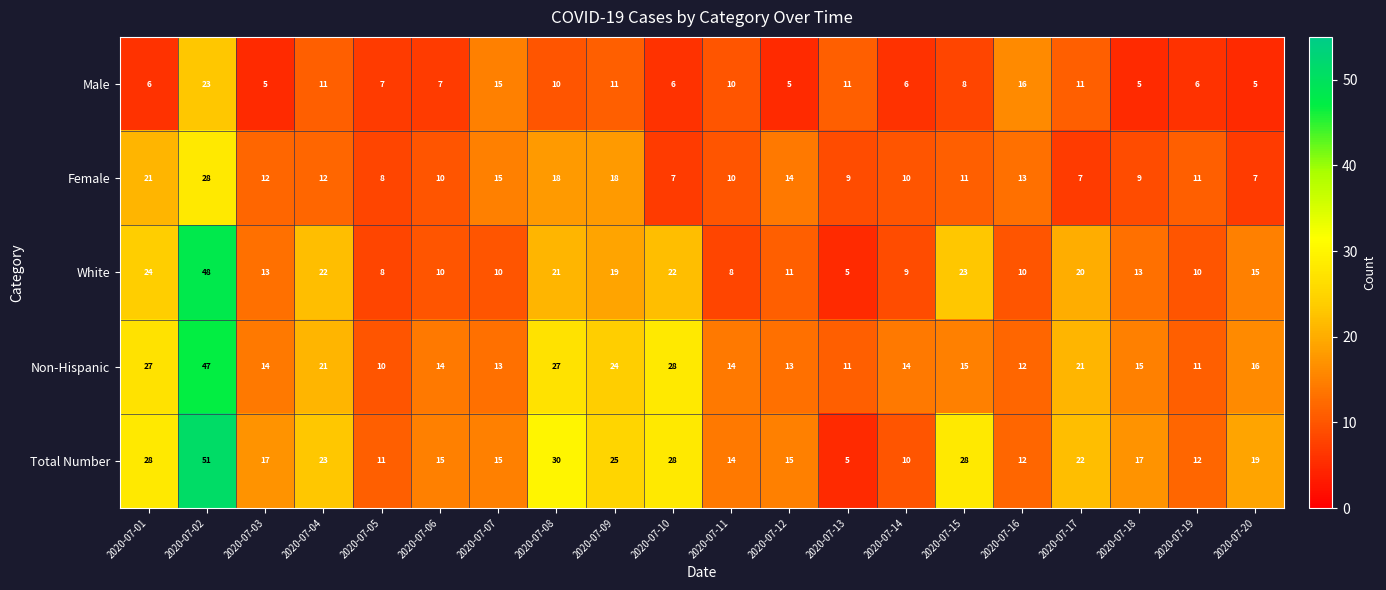

What is the difference between the highest and lowest values at 2020-07-12?

10